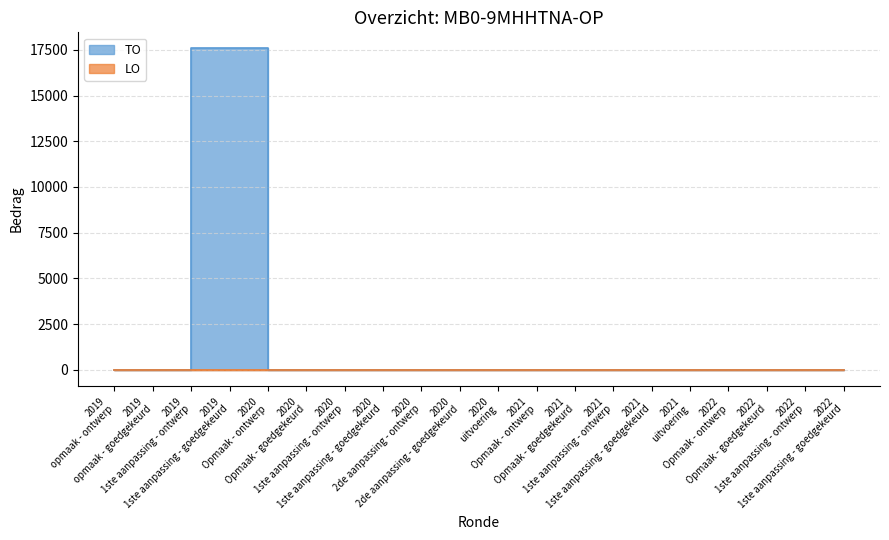

How many values are above zero?

2